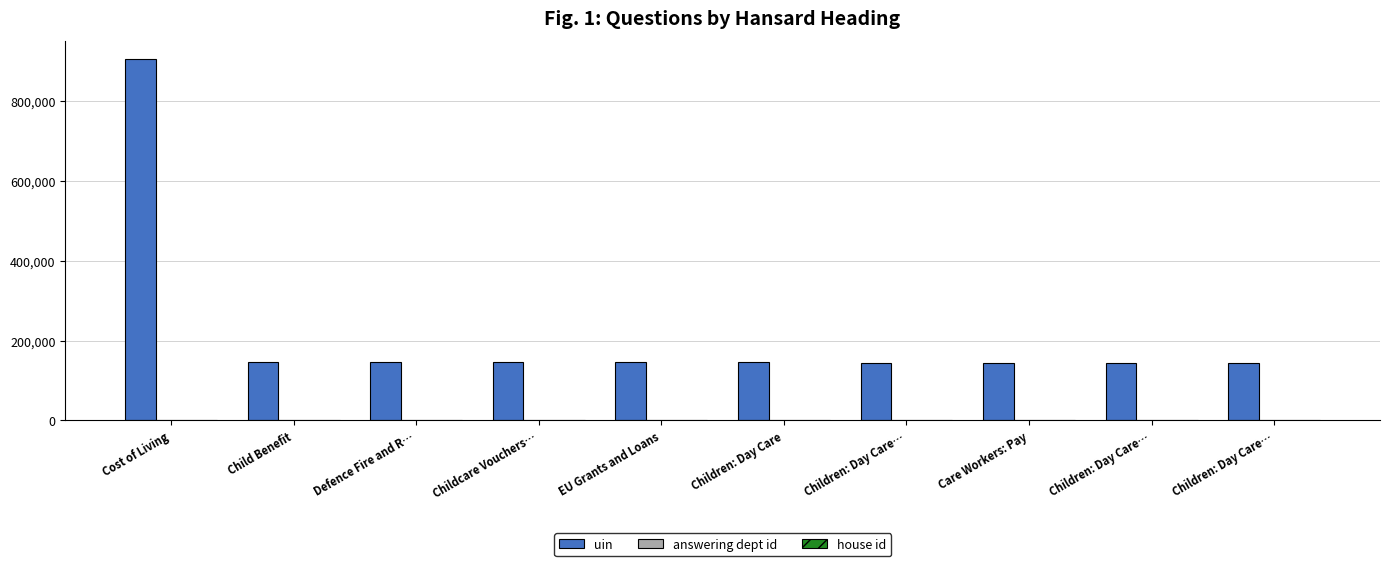

The house id series shows 2 at EU Grants and Loans. True or false?

False